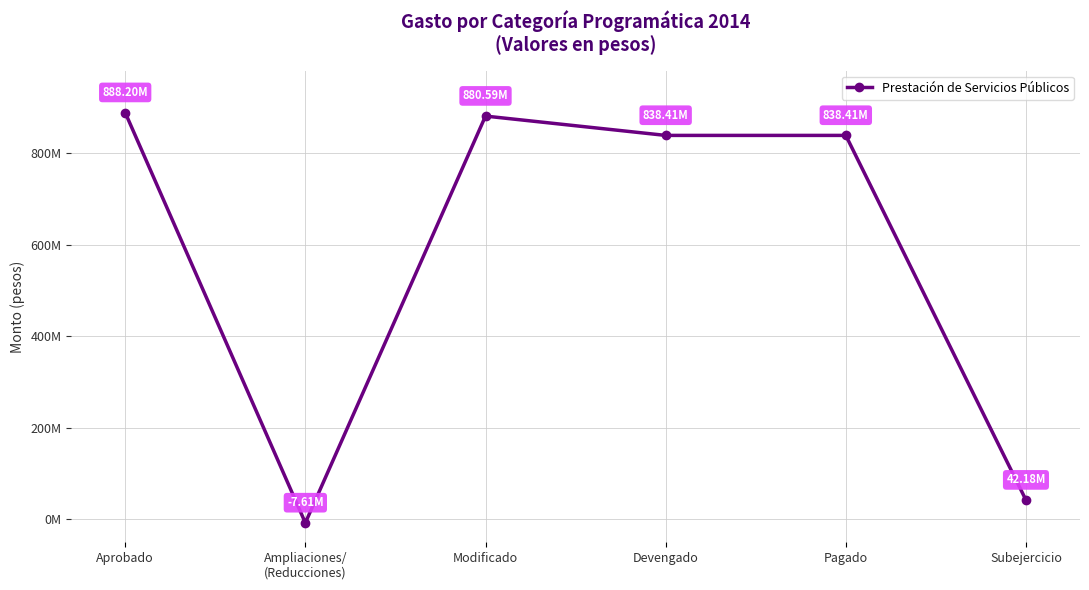

Where does the data first go above 838407088?

Aprobado